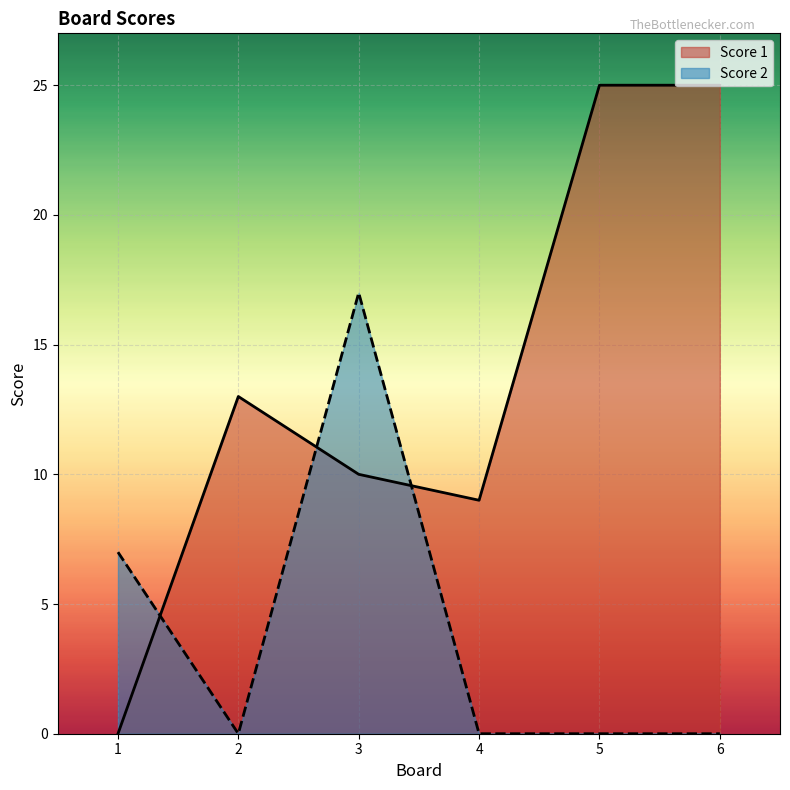

Is it true that Score 2 equals -10 at 2?

False